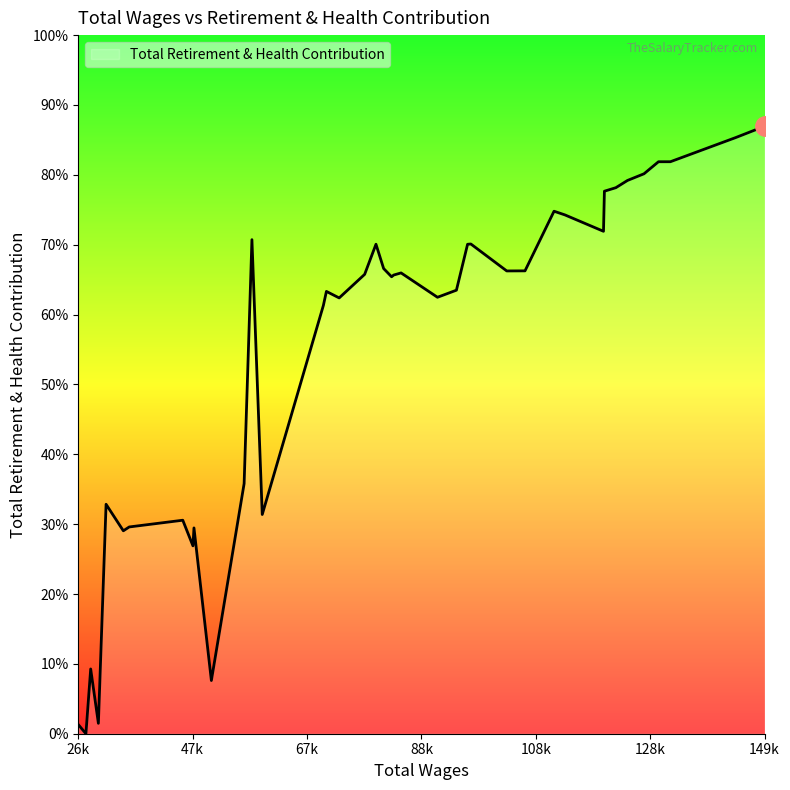

Does the chart have visible grid lines?

No